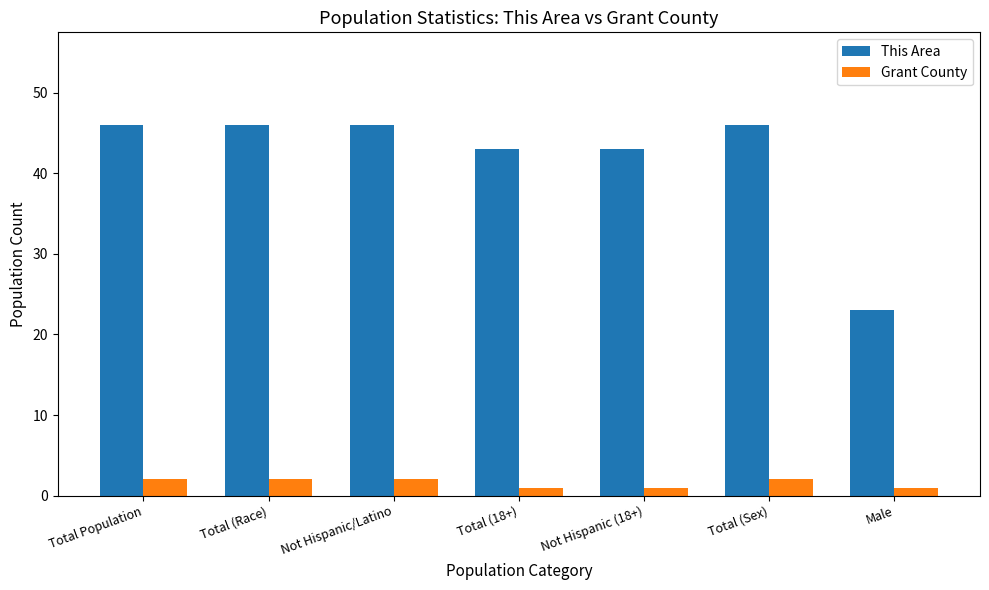

What is the lowest value of the This Area series?

23